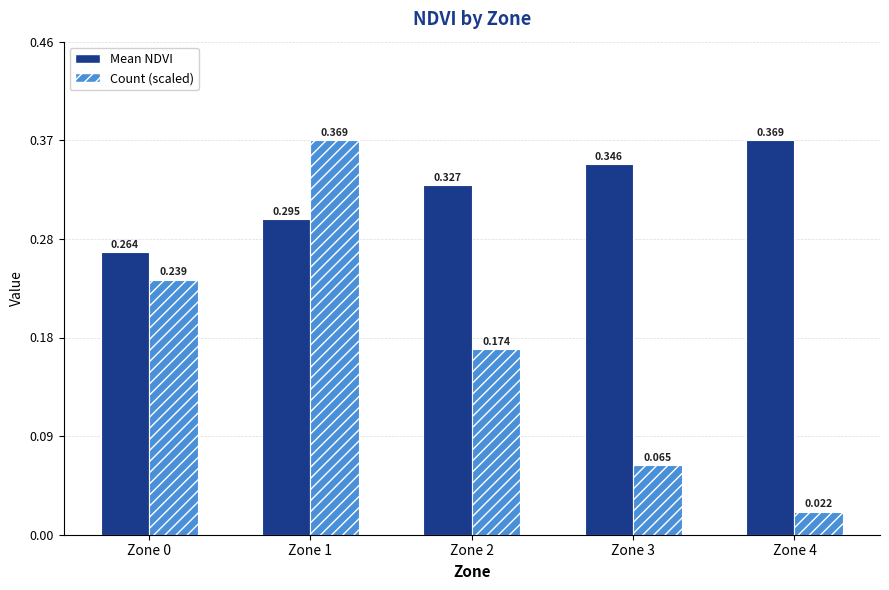

Rank the series by their average value, from lowest to highest.

Count (scaled), Mean NDVI